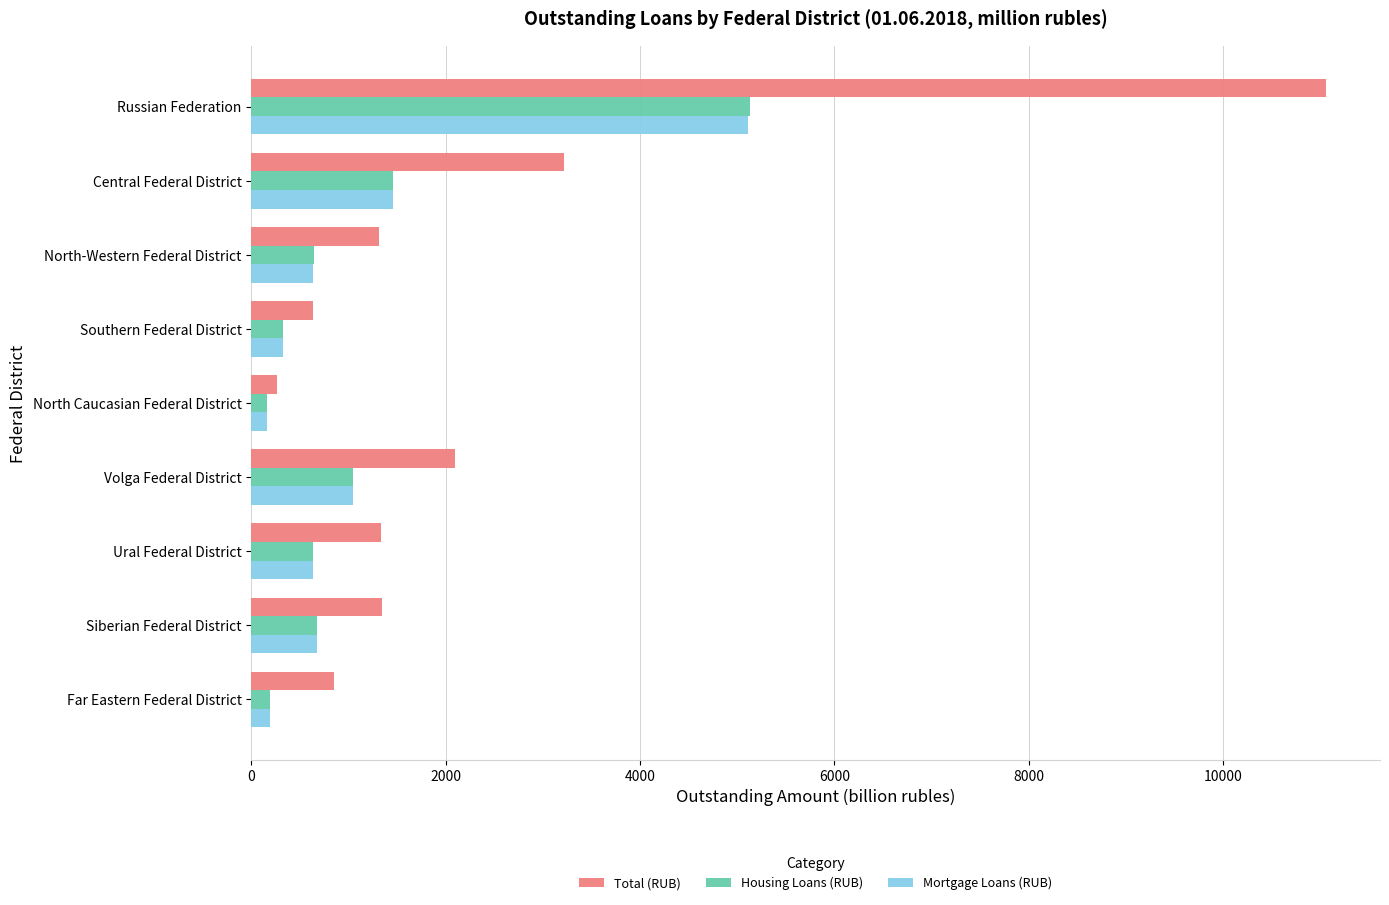

At how many categories does at least one series exceed 3790?

1